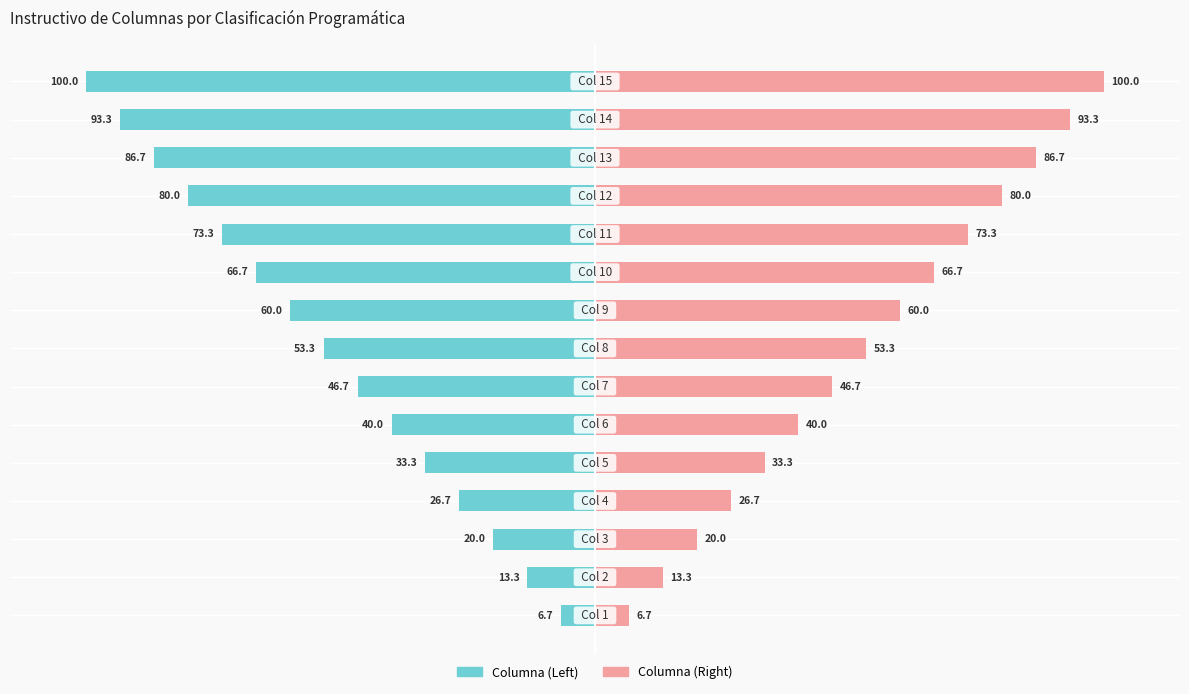

Reading right to left, list all the values displayed in this chart.

Columna (Left): -100.0	-93.3	-86.7	-80.0	-73.3	-66.7	-60.0	-53.3	-46.7	-40.0	-33.3	-26.7	-20.0	-13.3	-6.7
Columna (Right): 100.0	93.3	86.7	80.0	73.3	66.7	60.0	53.3	46.7	40.0	33.3	26.7	20.0	13.3	6.7